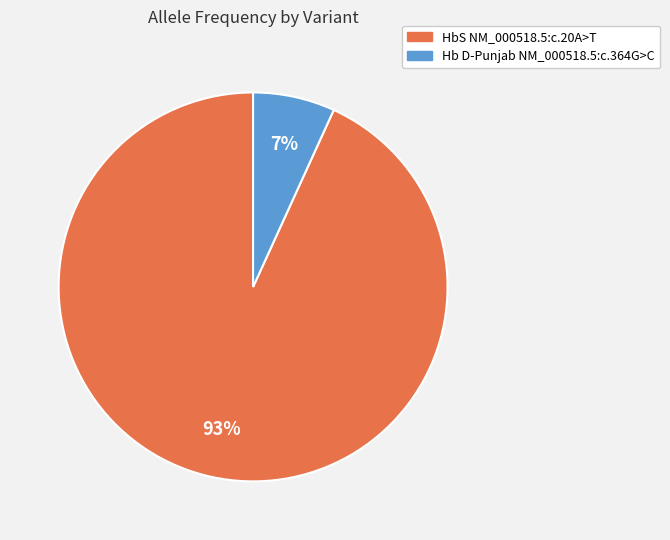

The Hb D-Punjab NM_000518.5:c.364G>C slice represents 7% of the pie. True or false?

True